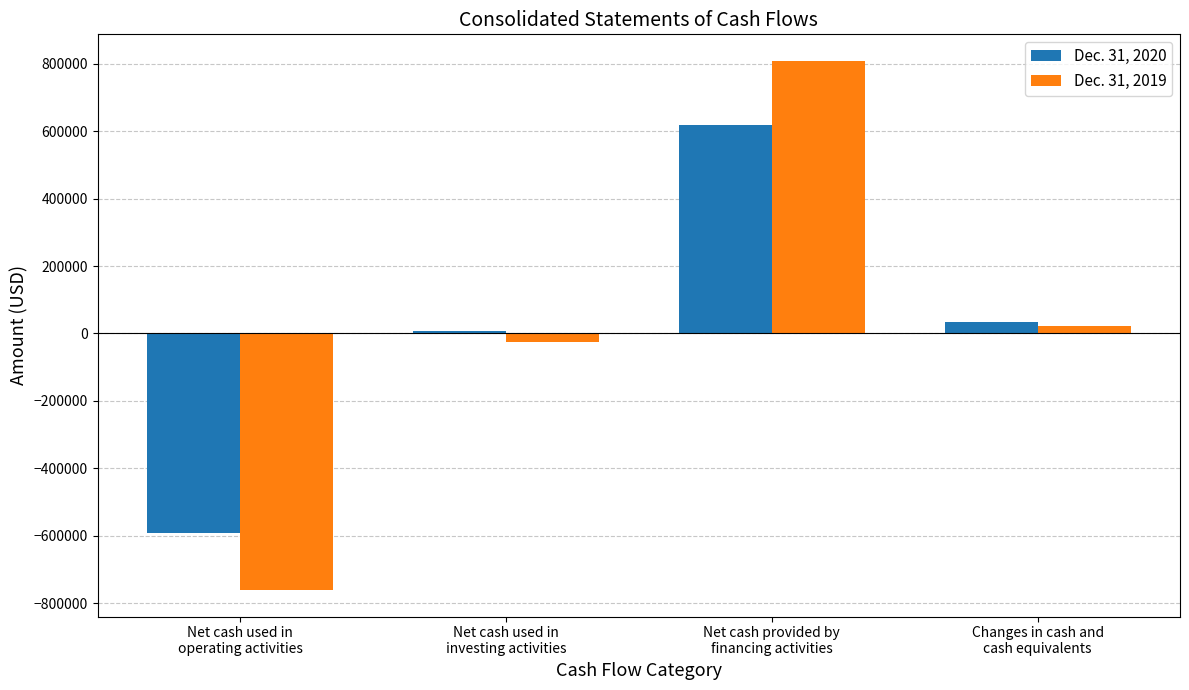

What is the label of the 1st bar from the left?

Net cash used in
operating activities